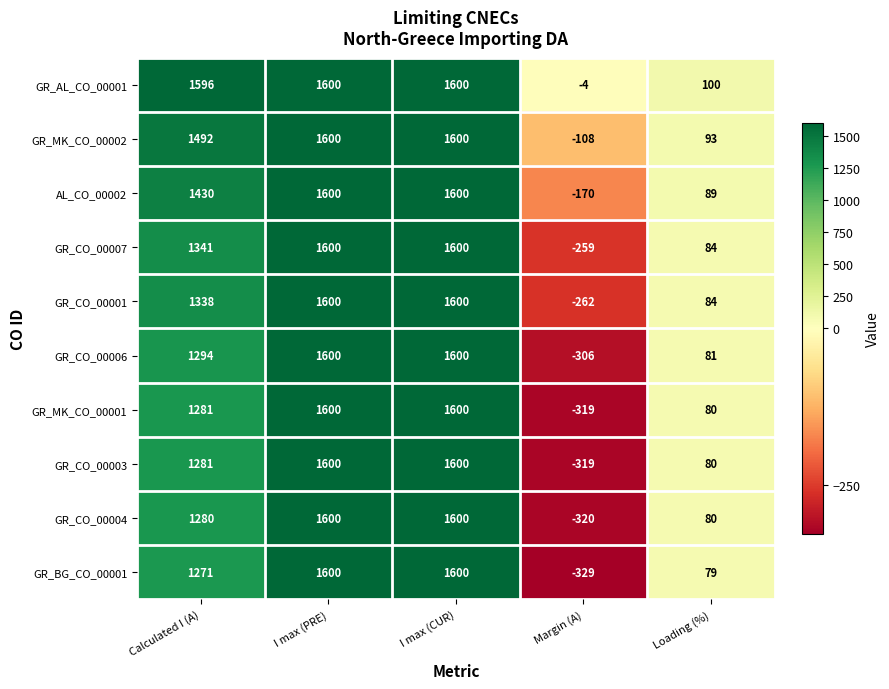

Which series has the largest total across all categories?

GR_AL_CO_00001